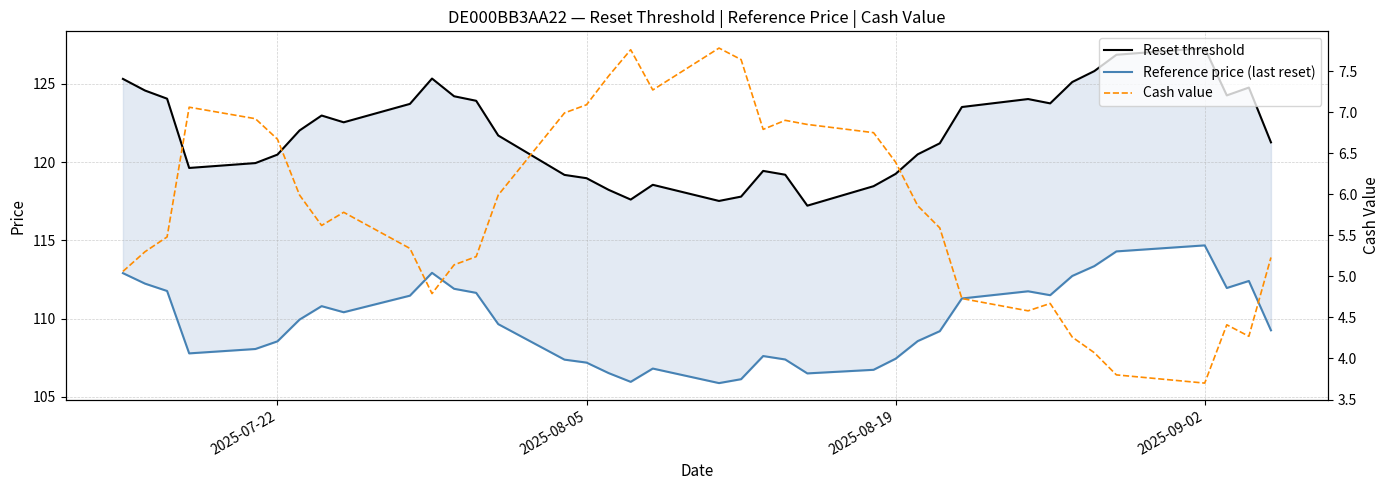

True or false: Cash value and Reference price (last reset) intersect in this chart.

False